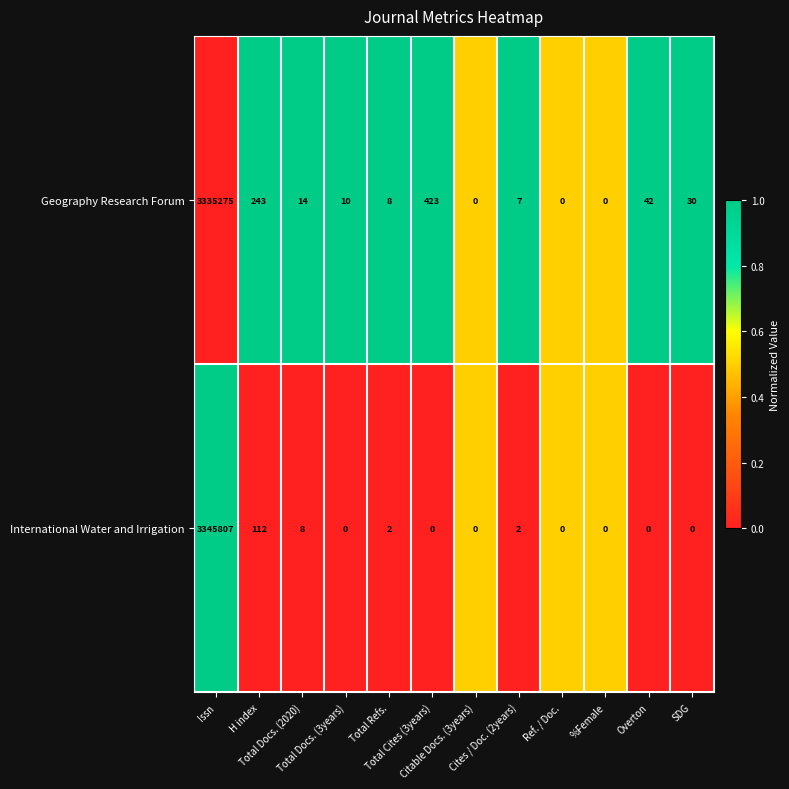

What is the greatest value displayed?

3345807